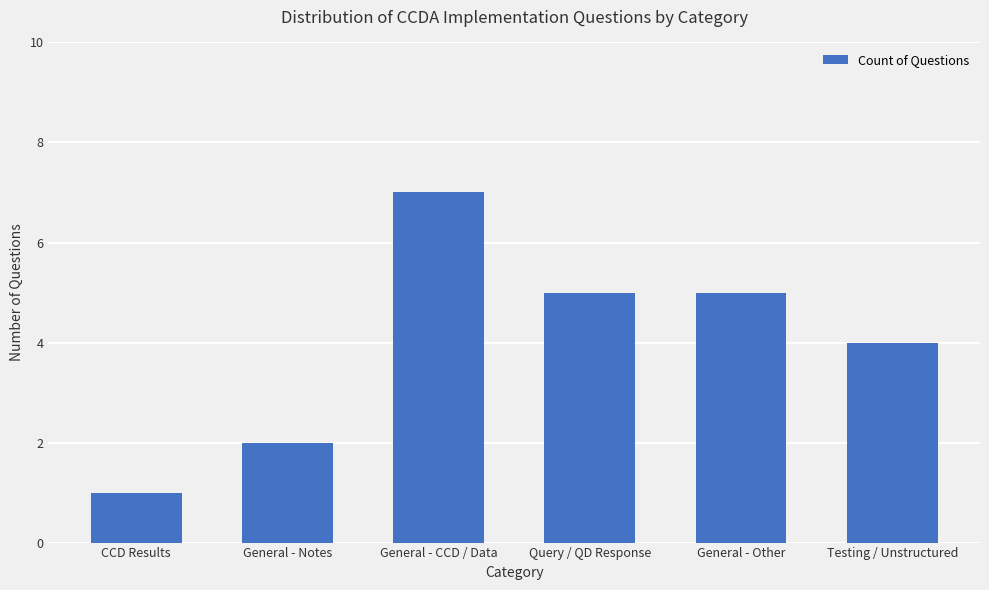

True or false: the data shows 2 at CCD Results.

False